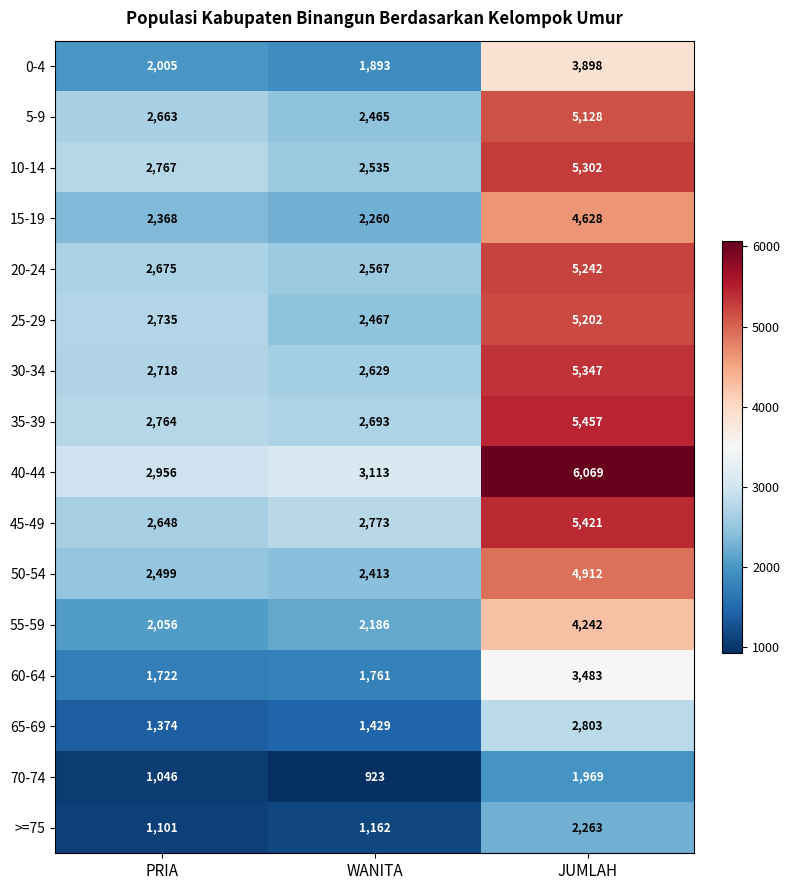

Rank the series at WANITA from highest to lowest value.

40-44, 45-49, 35-39, 30-34, 20-24, 10-14, 25-29, 5-9, 50-54, 15-19, 55-59, 0-4, 60-64, 65-69, >=75, 70-74